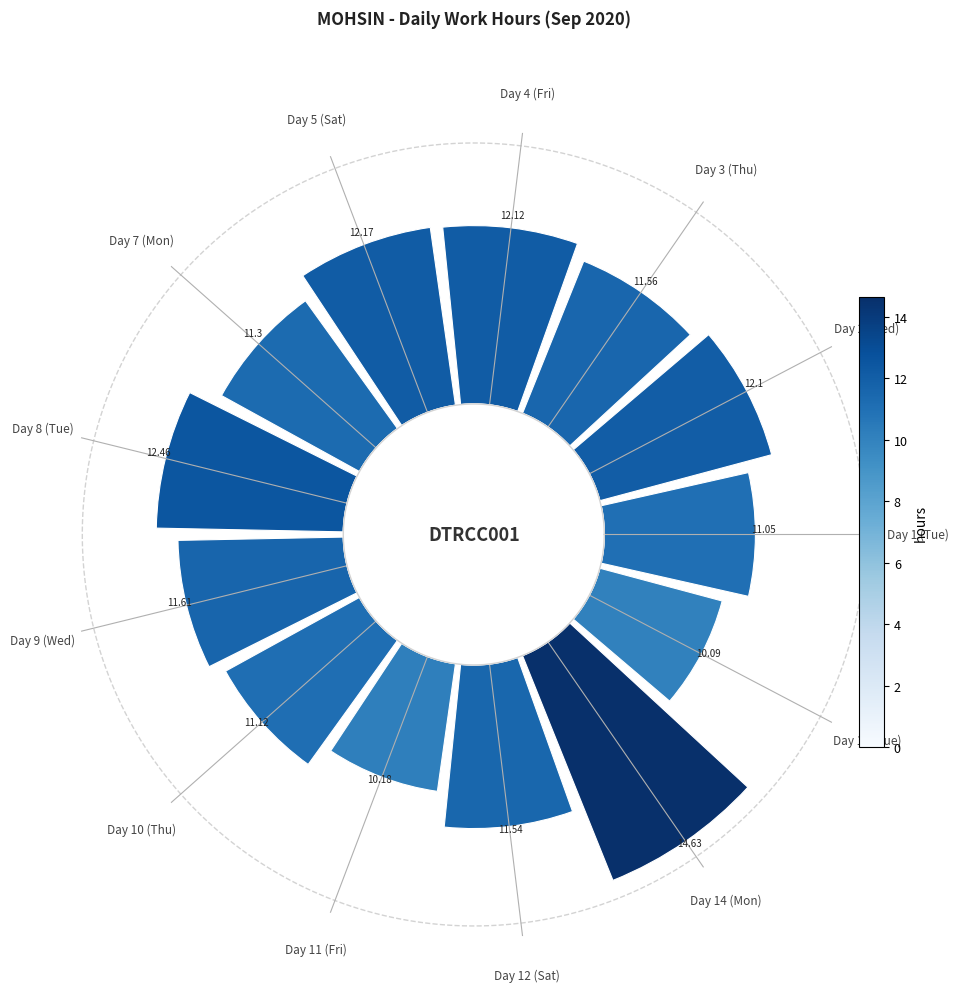

What is the largest slice in the pie chart?

Day 14 (Mon)